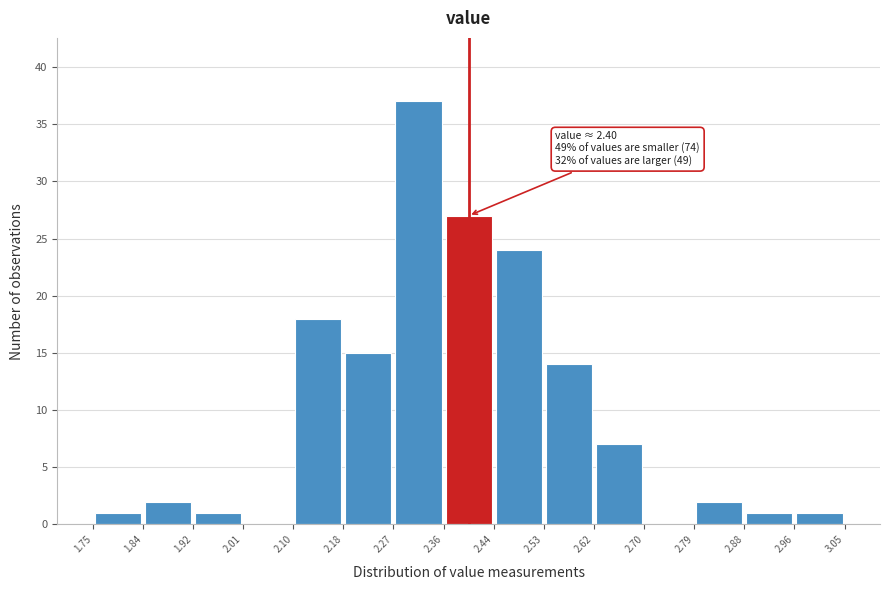

Over which range of the x-axis is the bar tallest?

2.27 to 2.36